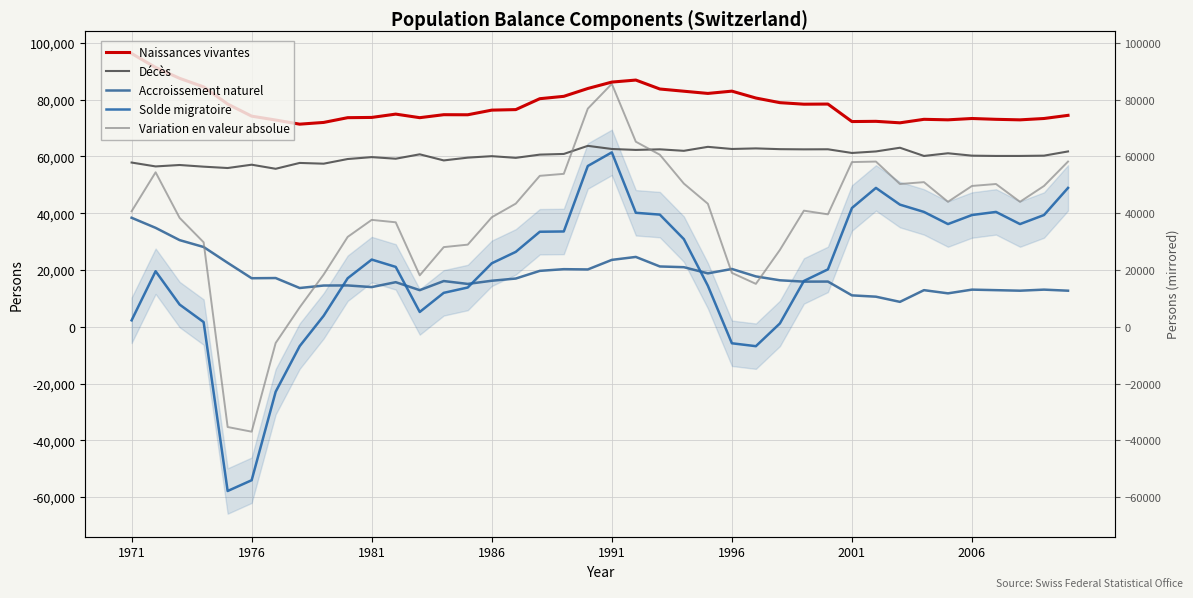

At 16, list the series in order from smallest to largest.

Accroissement naturel, Solde migratoire, Variation en valeur absolue, Décès, Naissances vivantes